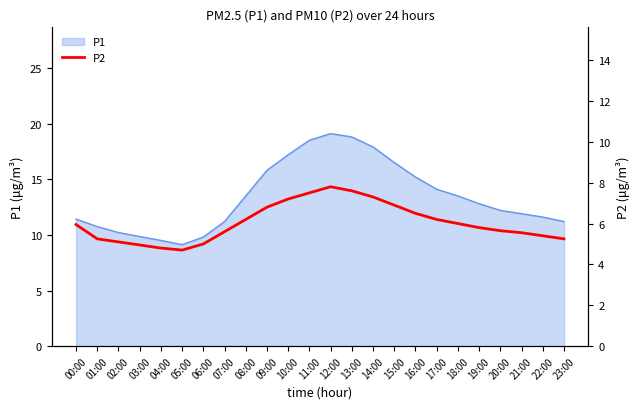

What is the label of the 22nd point from the left?

21:00